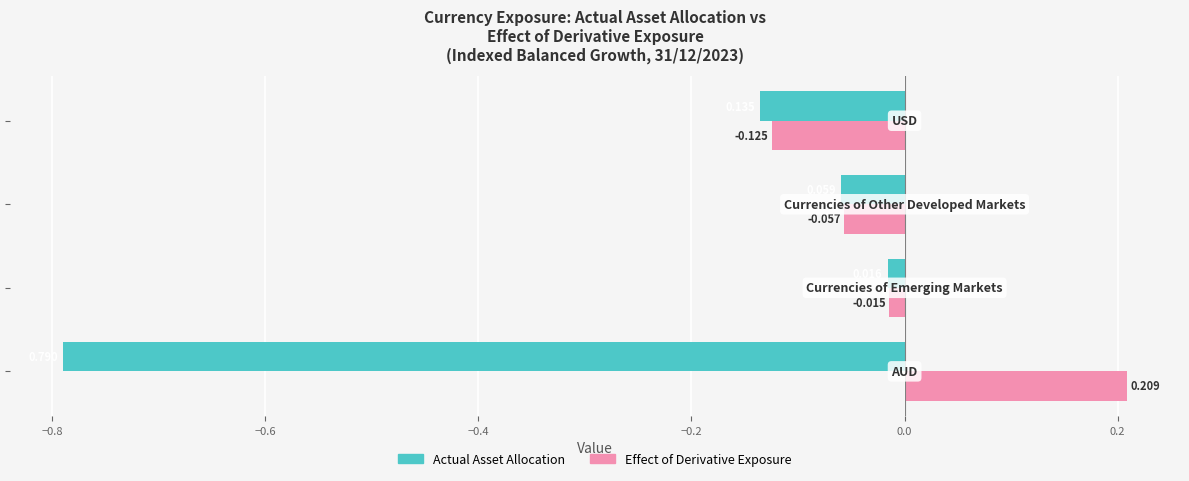

Rank the series by their average value, from highest to lowest.

Effect of Derivative Exposure, Actual Asset Allocation